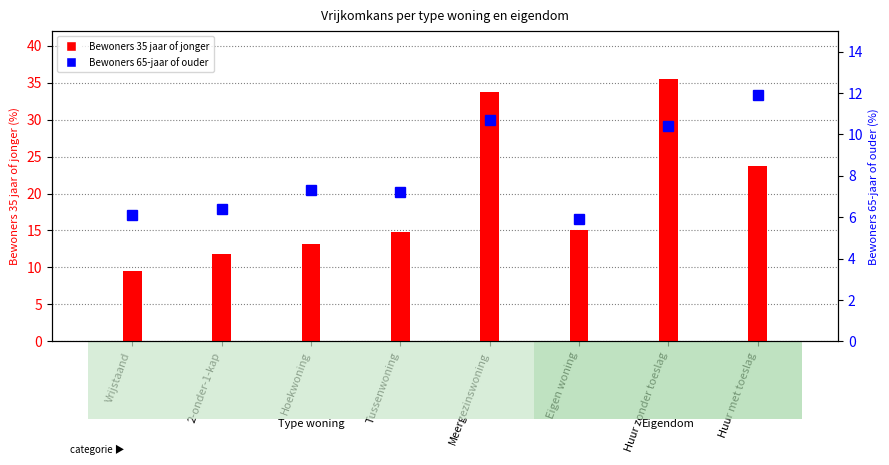

What is the value of the Bewoners 65-jaar of ouder bar at the 3rd from the left?

7.3